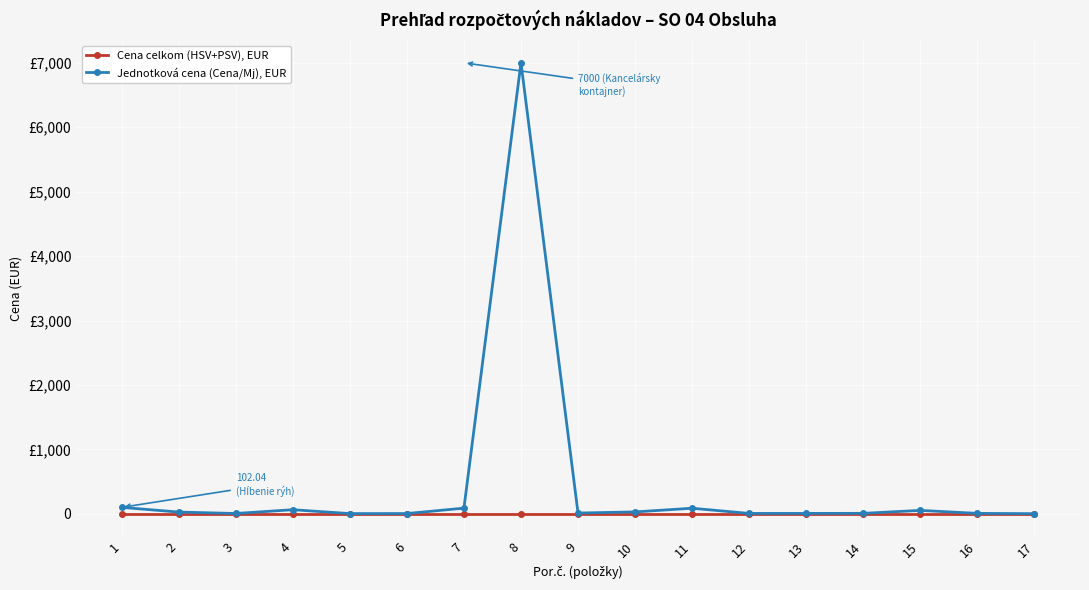

What is the lowest value of the Jednotková cena (Cena/Mj), EUR series?

3.9